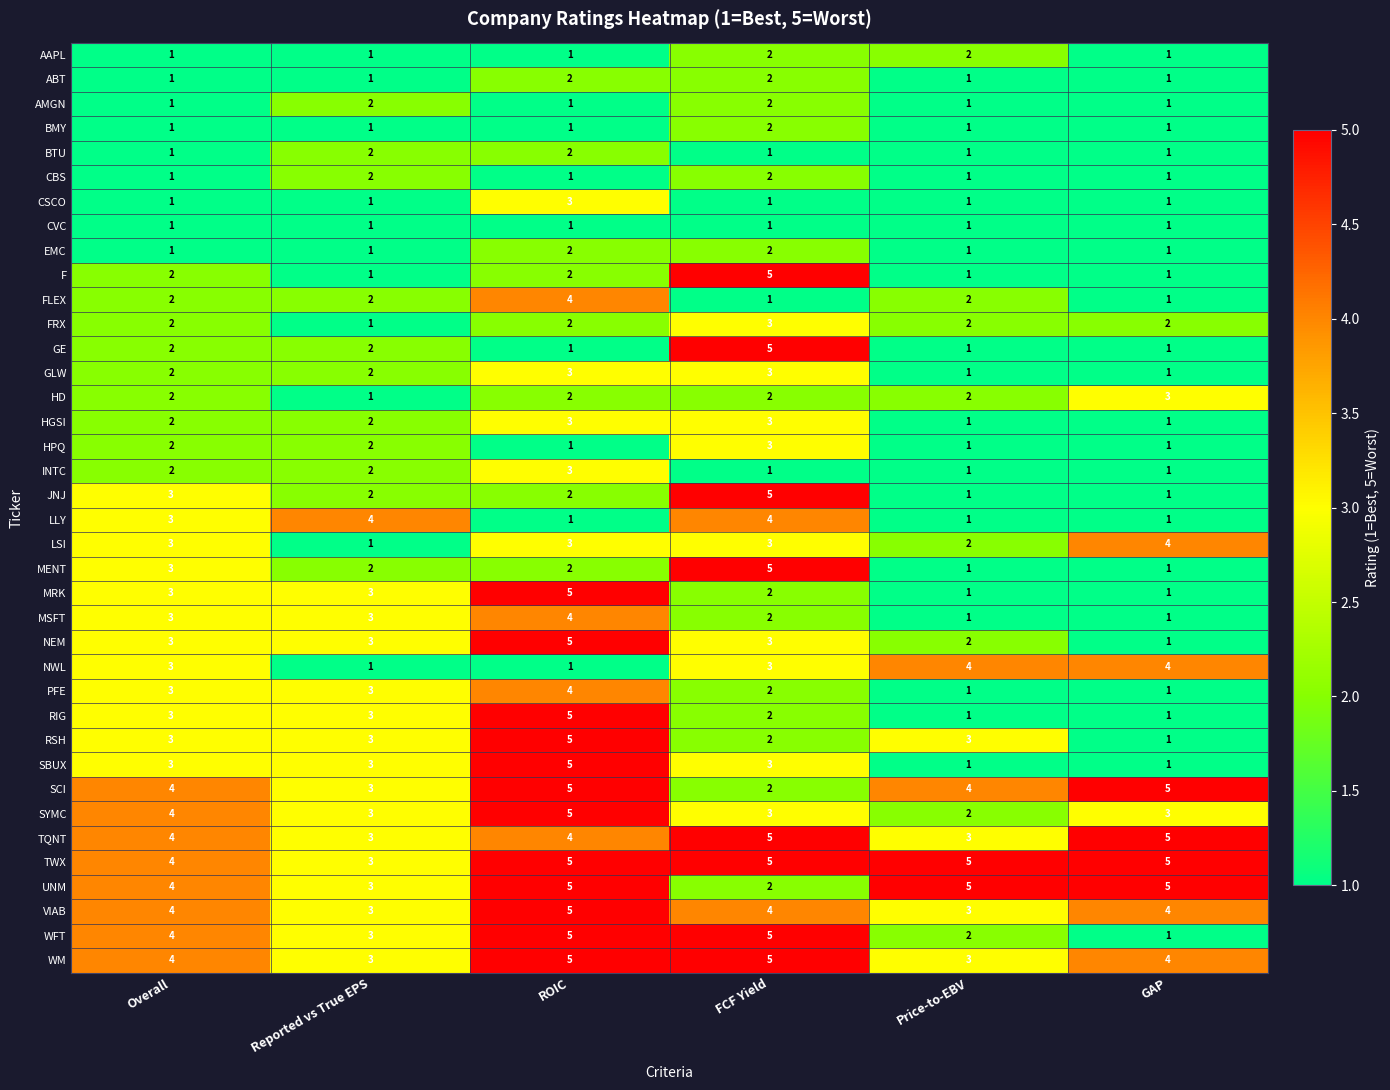

At how many categories does at least one series exceed 1?

6